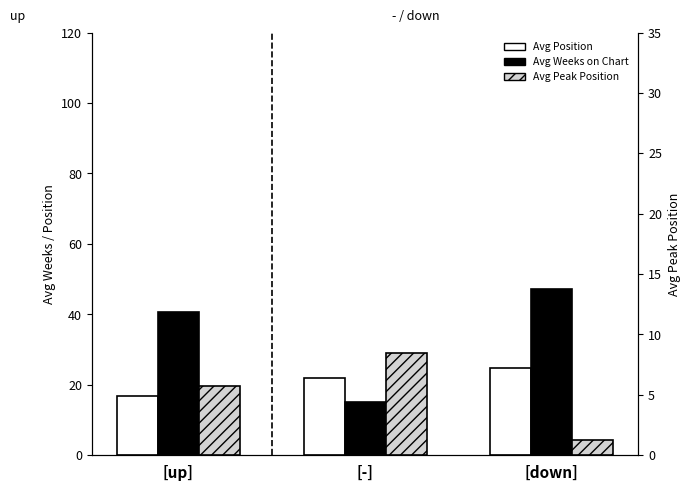

How many values in the Avg Position series exceed 22?

1